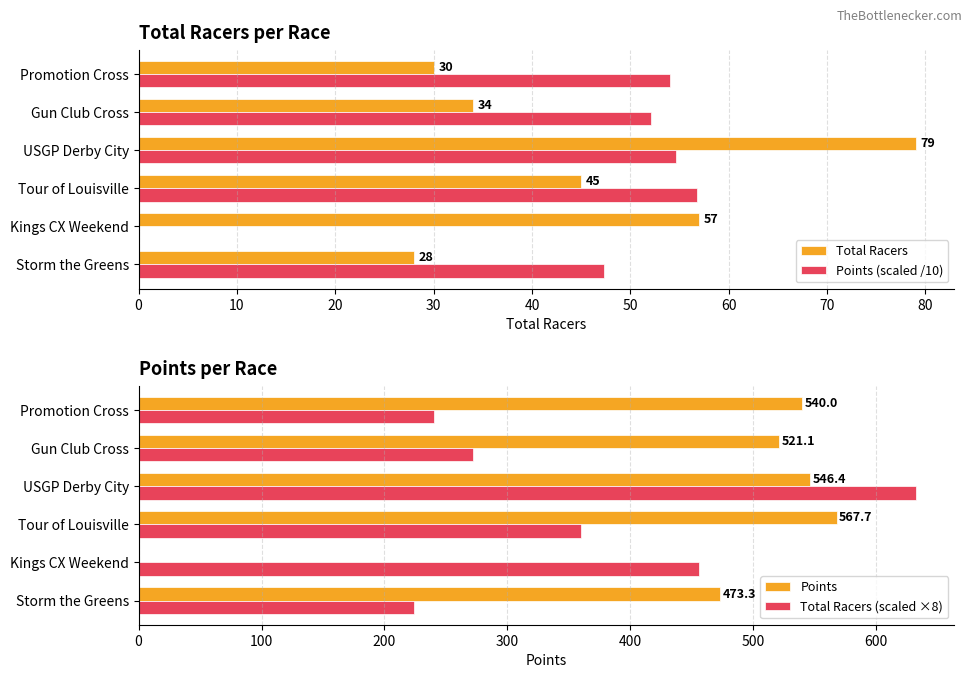

At which label is Total Racers (scaled ×8) closest to 428?

Kings CX Weekend